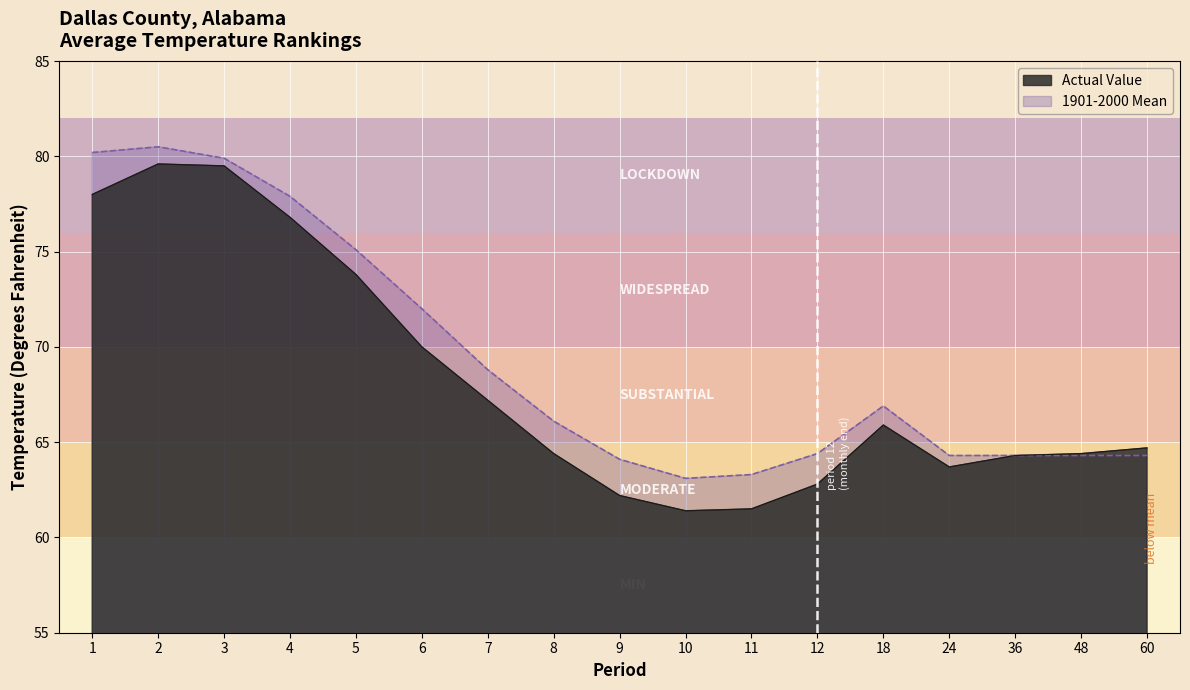

The Actual Value series shows 129.2 at 3. True or false?

False